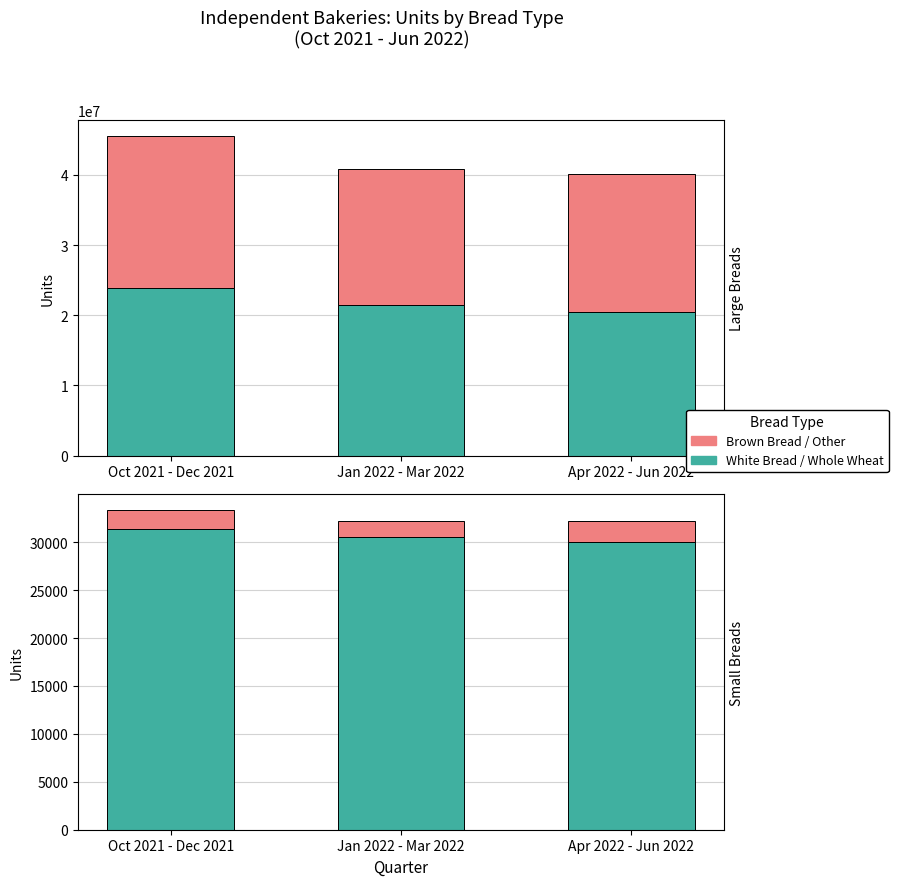

What is the average value of the Whole Wheat series?

30650